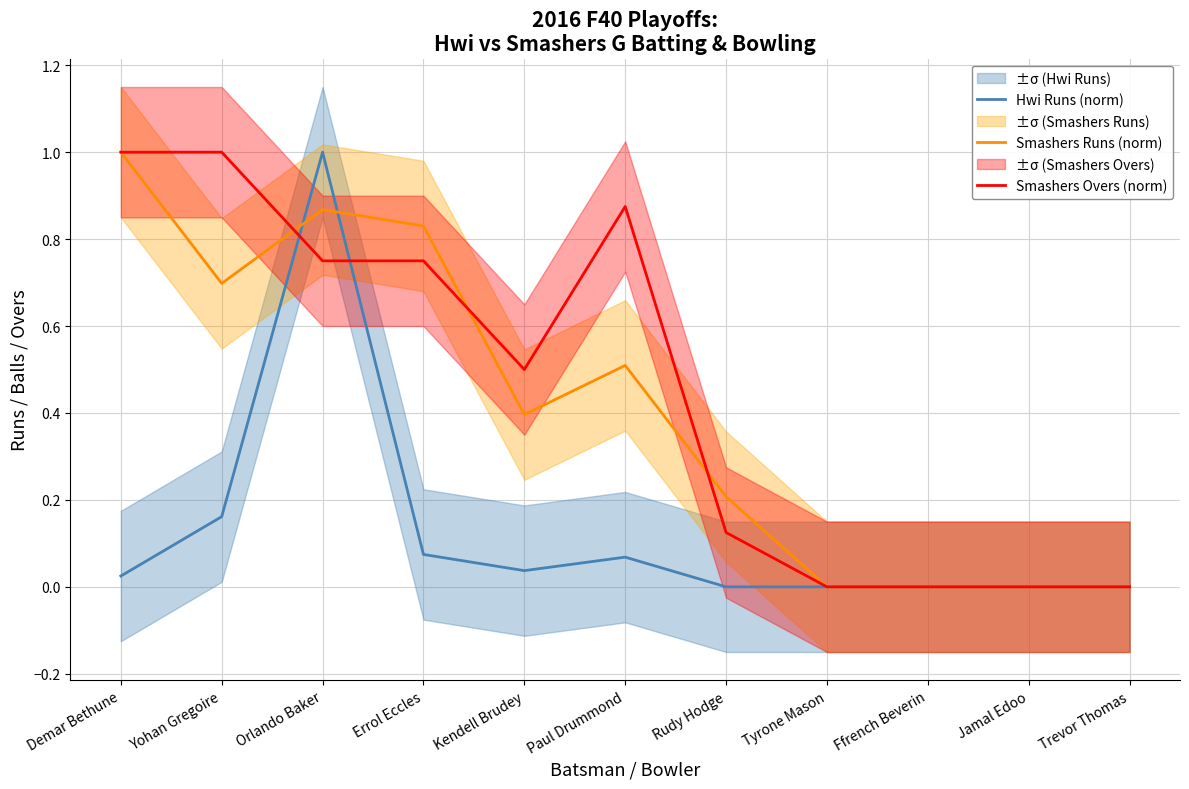

What is the value of the Smashers Overs (norm) point at the 6th from the left?

0.9